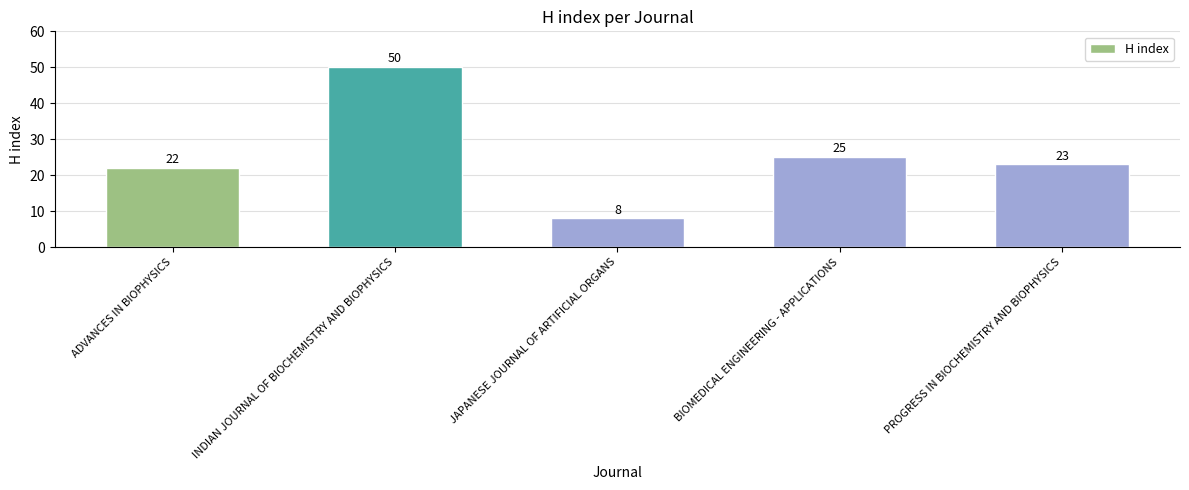

Rank the categories by value from lowest to highest.

JAPANESE JOURNAL OF ARTIFICIAL ORGANS, ADVANCES IN BIOPHYSICS, PROGRESS IN BIOCHEMISTRY AND BIOPHYSICS, BIOMEDICAL ENGINEERING - APPLICATIONS, INDIAN JOURNAL OF BIOCHEMISTRY AND BIOPHYSICS